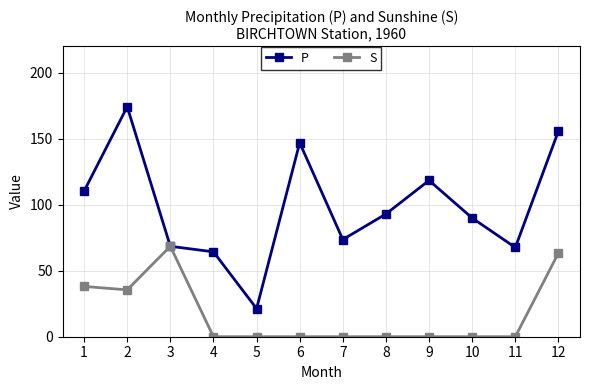

The P series shows 91.1 at 11. True or false?

False